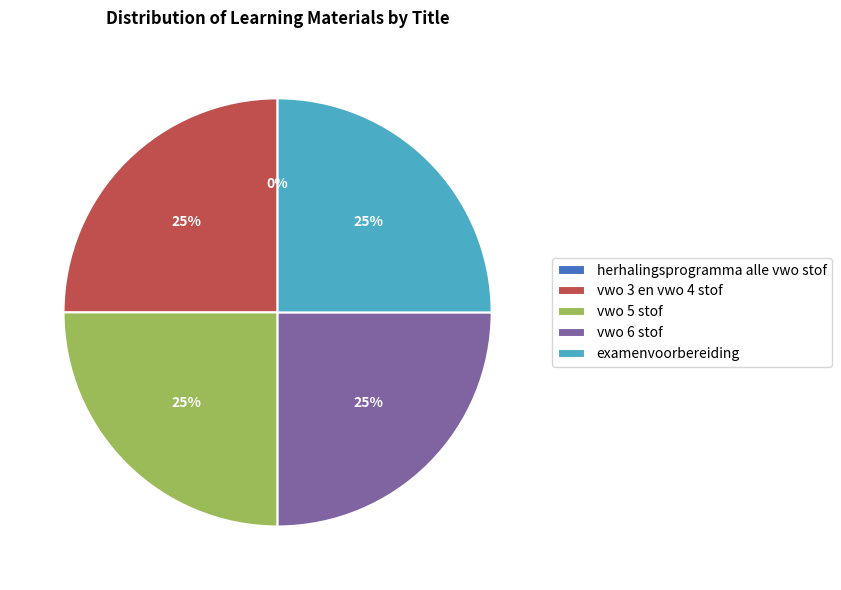

To the nearest percent, what percentage of the pie is examenvoorbereiding?

25%